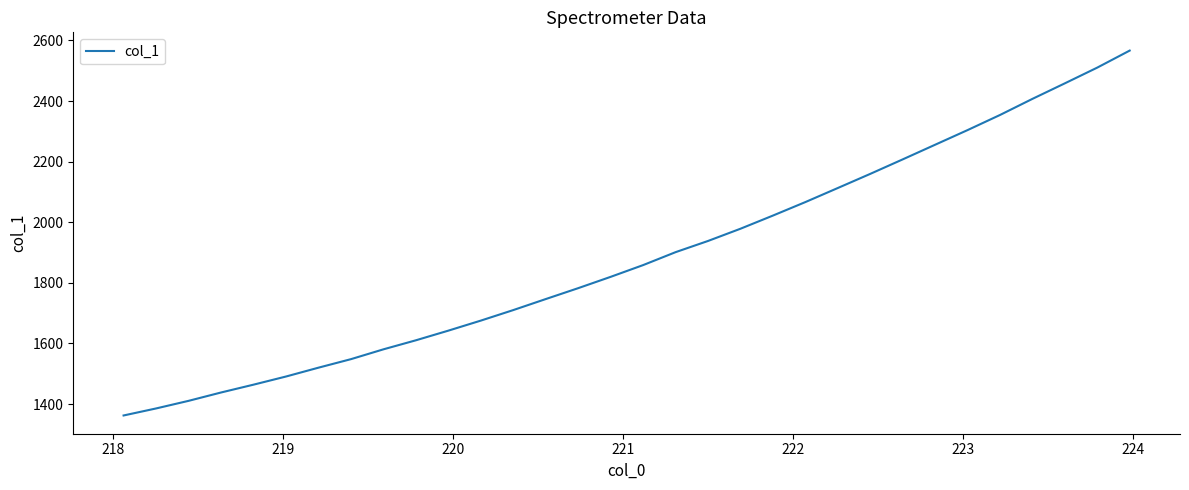

What is the difference between the maximum and minimum values?

1204.2